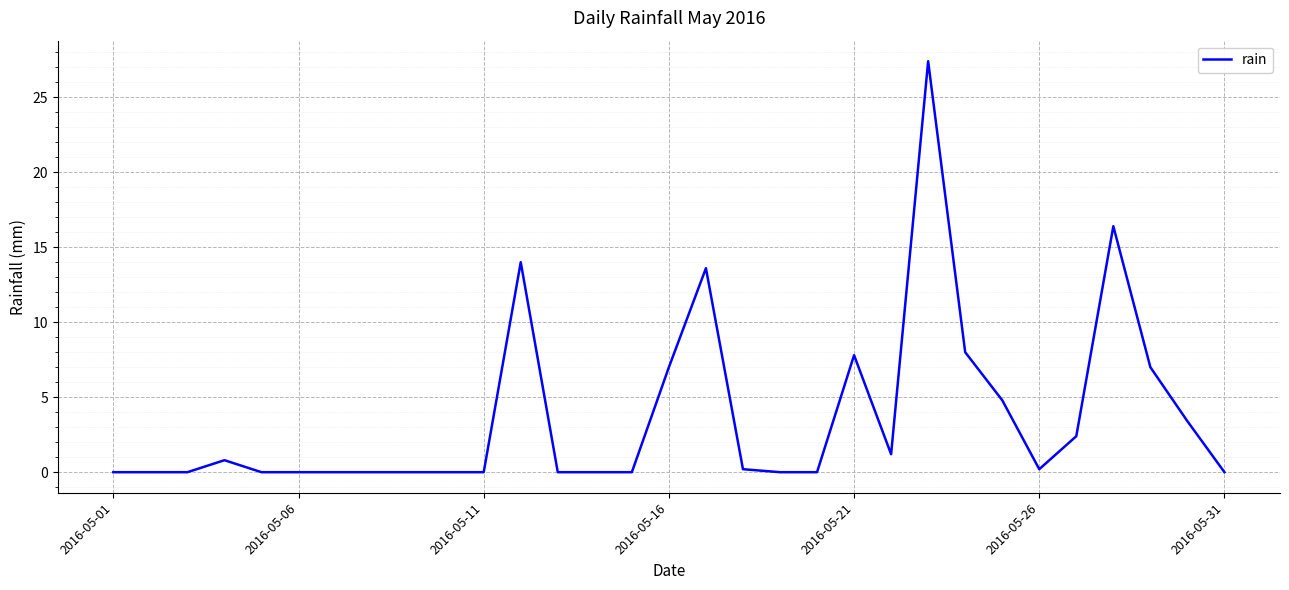

What is the difference between the maximum and minimum values?

27.4